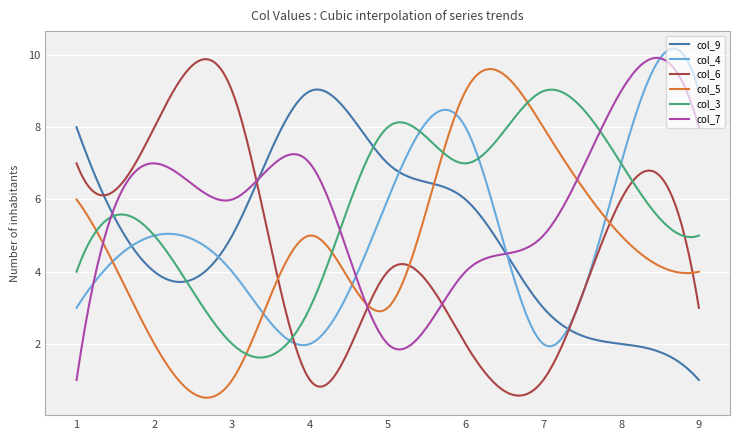

What is the difference between the second highest and minimum values in the col_3 series?

7.4